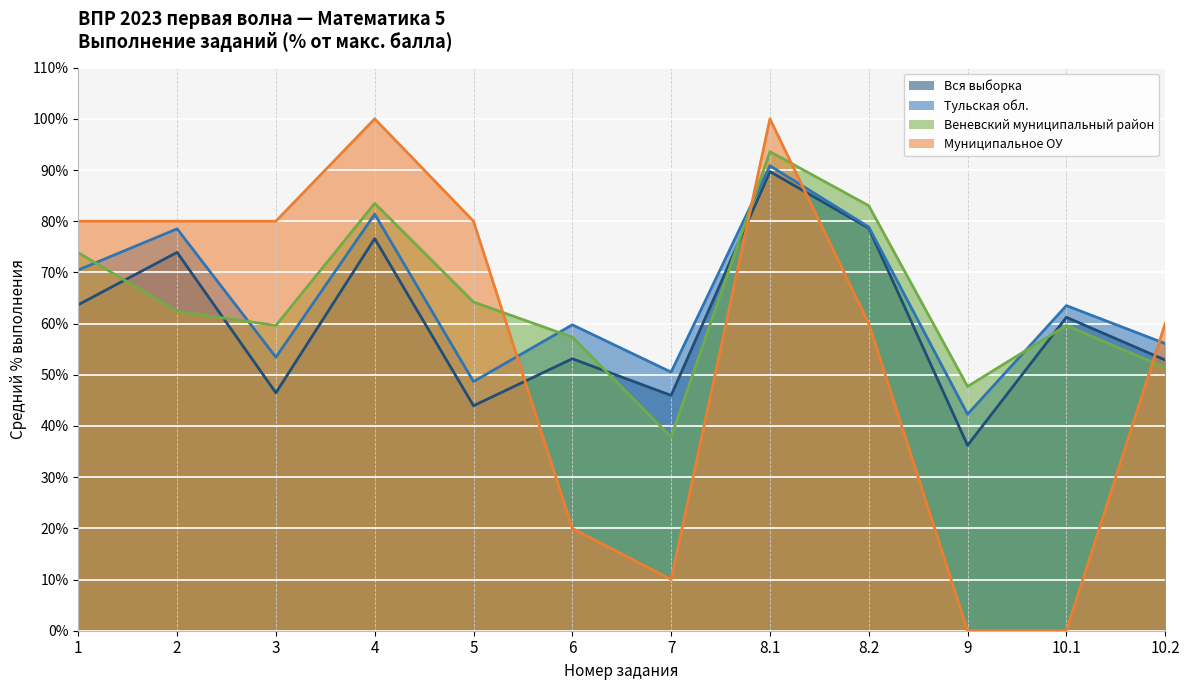

Reading right to left, what are all the values shown in this chart?

Вся выборка: 52.9	61.2	36.2	78.6	89.7	46.0	53.1	44.0	76.6	46.5	73.9	63.7
Тульская обл.: 56.1	63.5	42.3	78.9	90.8	50.5	59.8	48.7	81.4	53.4	78.5	70.5
Веневский муниципальный район: 51.4	59.6	47.7	83.0	93.6	37.8	57.3	64.2	83.5	59.6	62.4	73.8
Муниципальное ОУ: 60.0	0.0	0.0	60.0	100.0	10.0	20.0	80.0	100.0	80.0	80.0	80.0